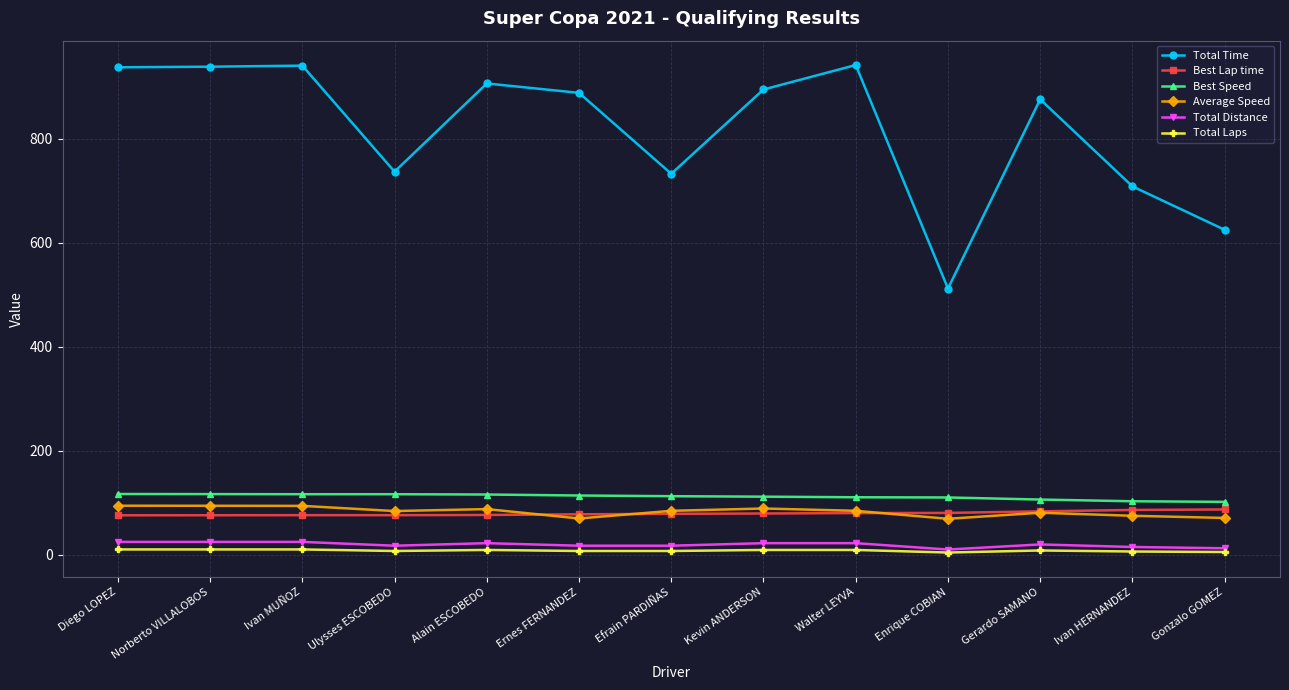

At how many categories does at least one series exceed 337?

13